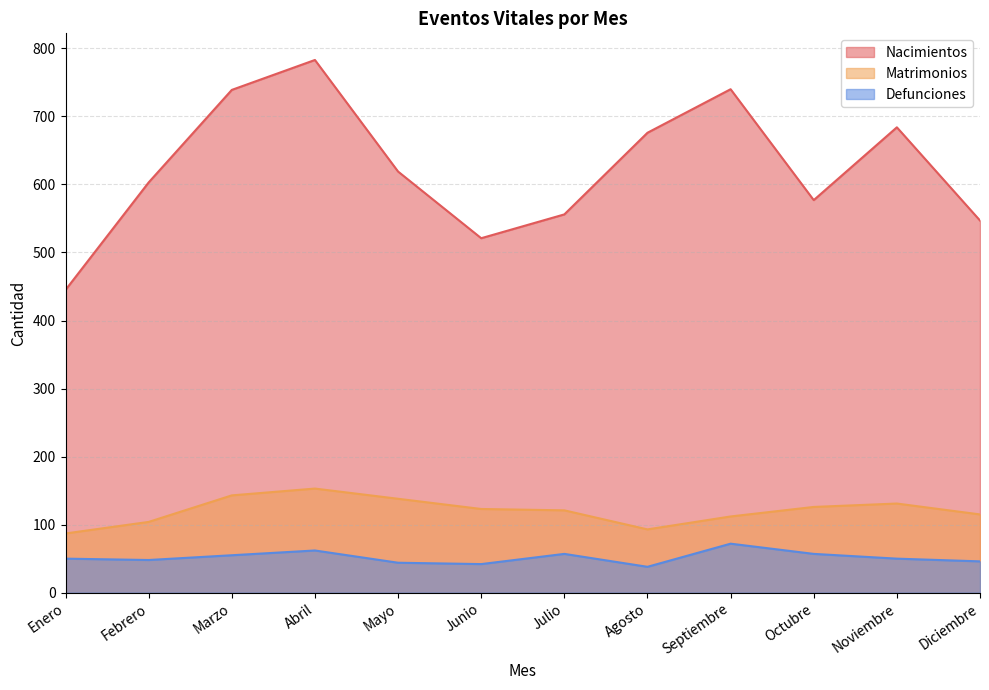

Count the number of data series in this chart.

3